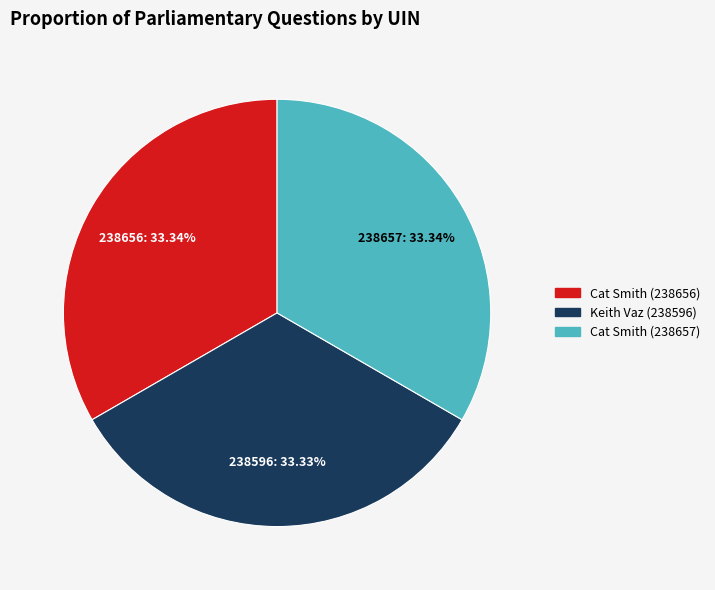

What is the ratio of the value at 238656: 33.34% to the value at 238596: 33.33%?

1.0